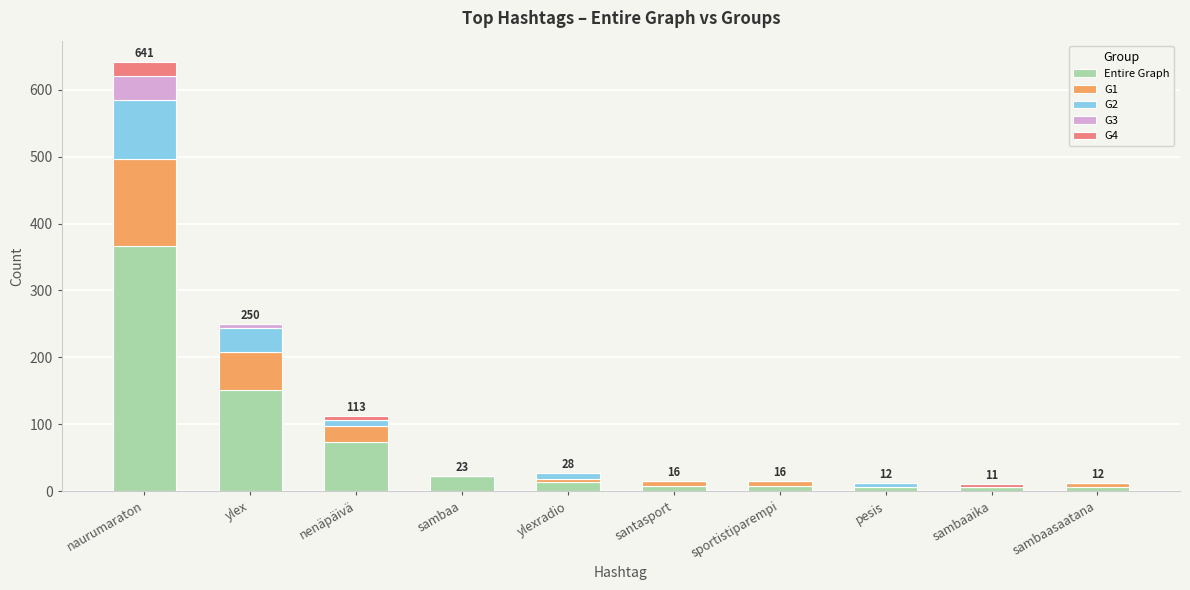

Where is Entire Graph nearest to the value 186?

ylex